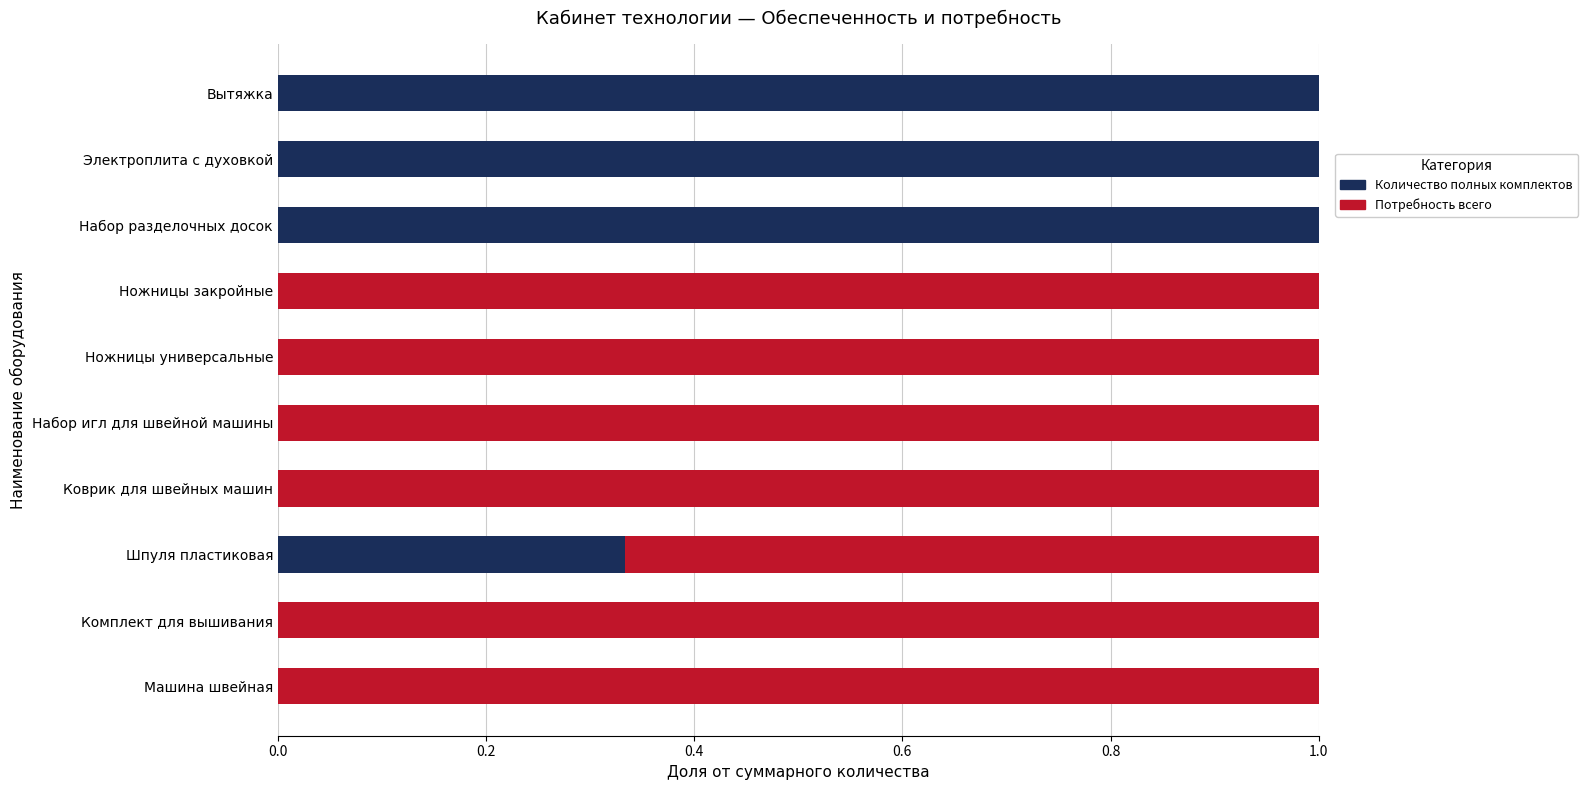

What is the total value across all series at Ножницы закройные?

1.0